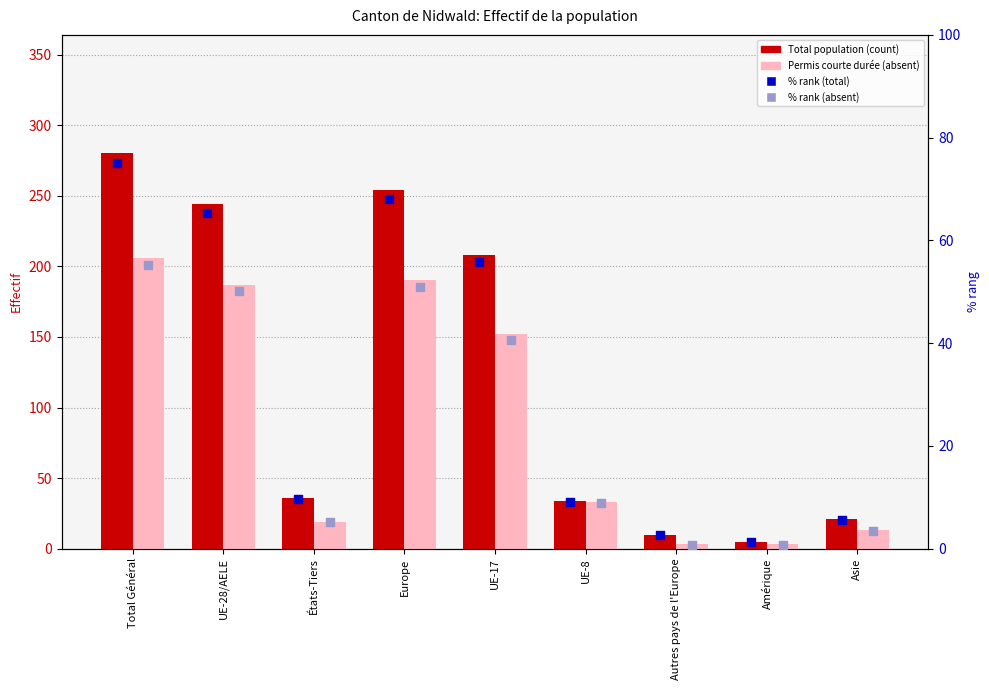

Which series has the largest Y range (max minus min)?

Total population